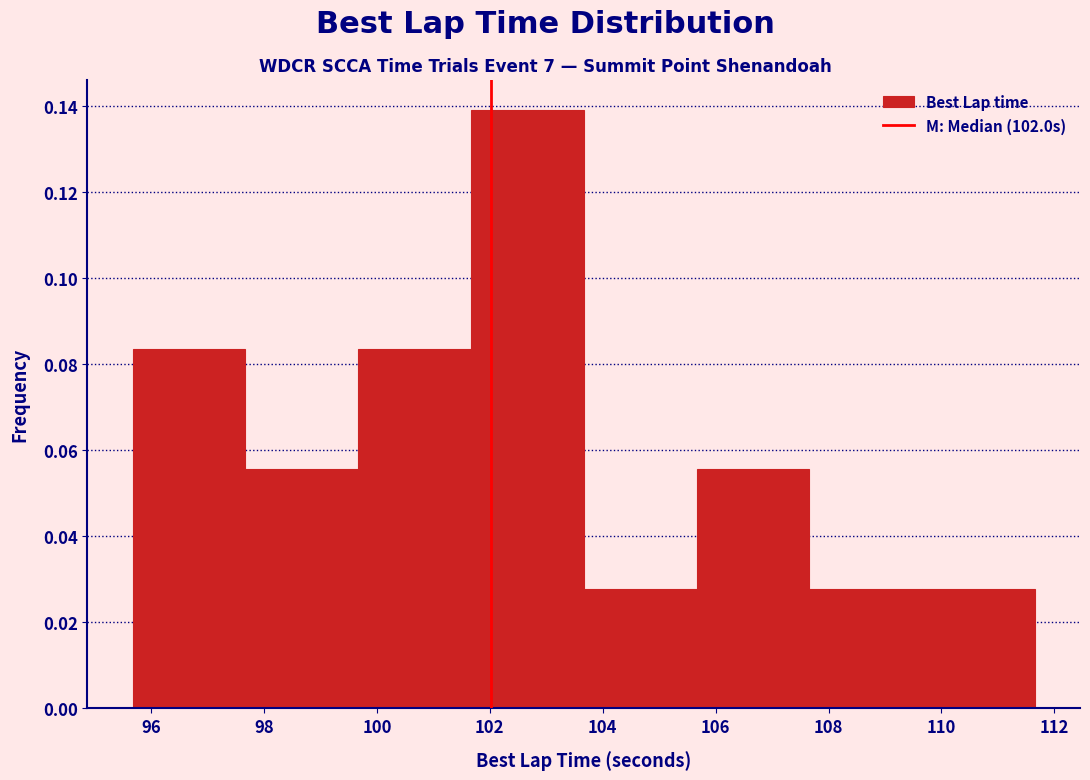

Which range on the x-axis has the tallest bar?

101.6 to 103.6